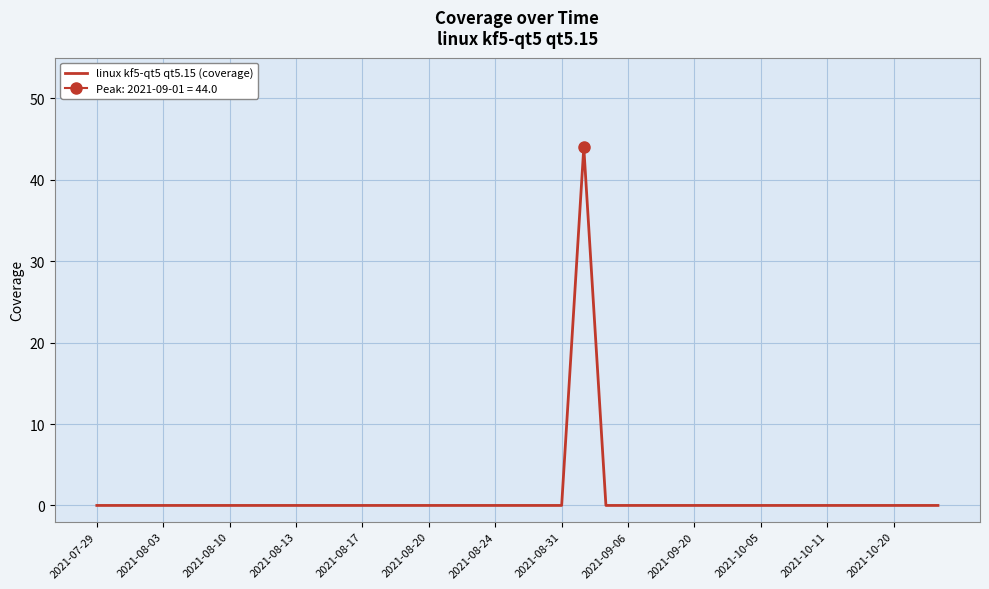

What is the maximum value shown in the chart?

44